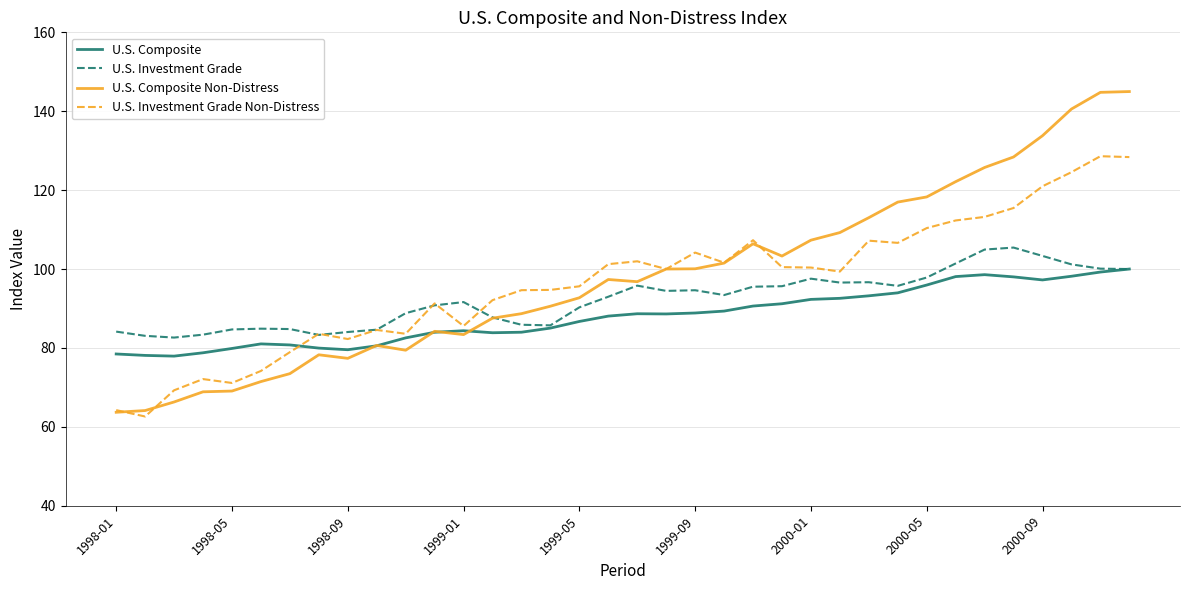

What is the highest value of the U.S. Composite series?

100.0